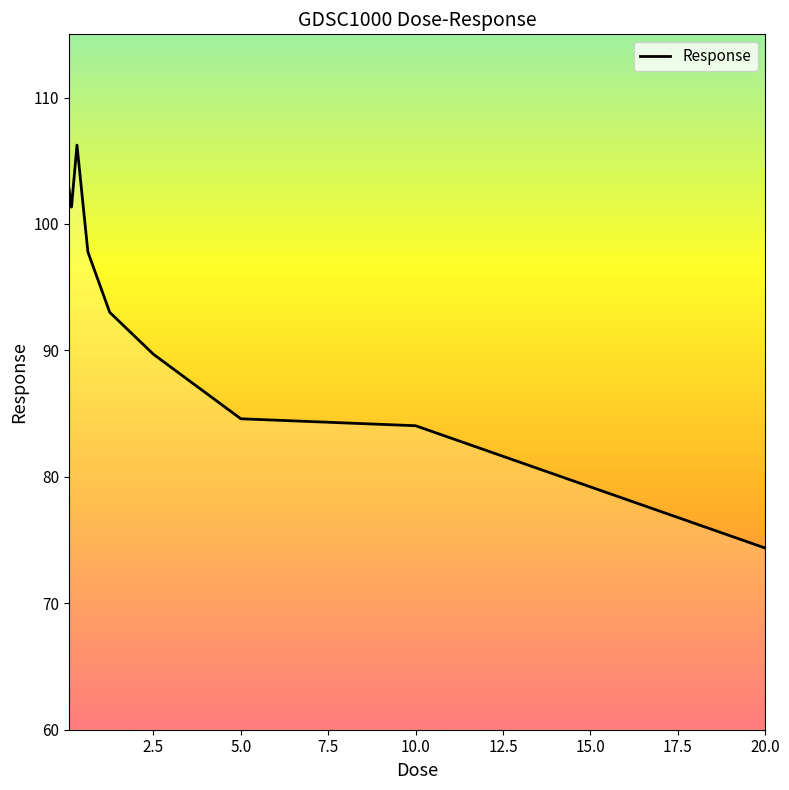

What is the difference between the maximum and minimum values?

31.9